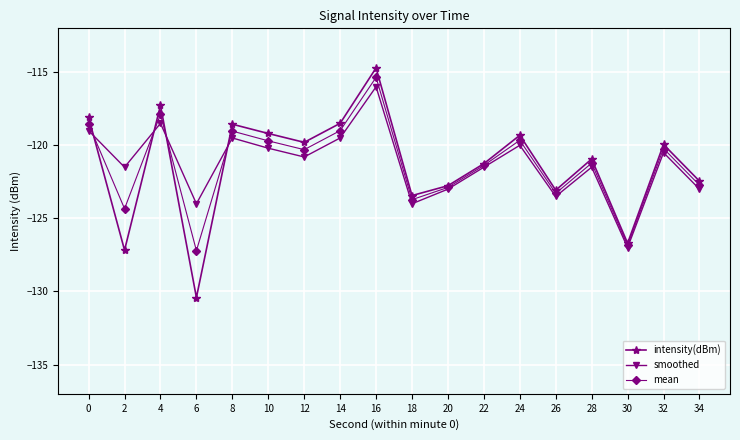

Is this an area chart (filled region under the line)?

No